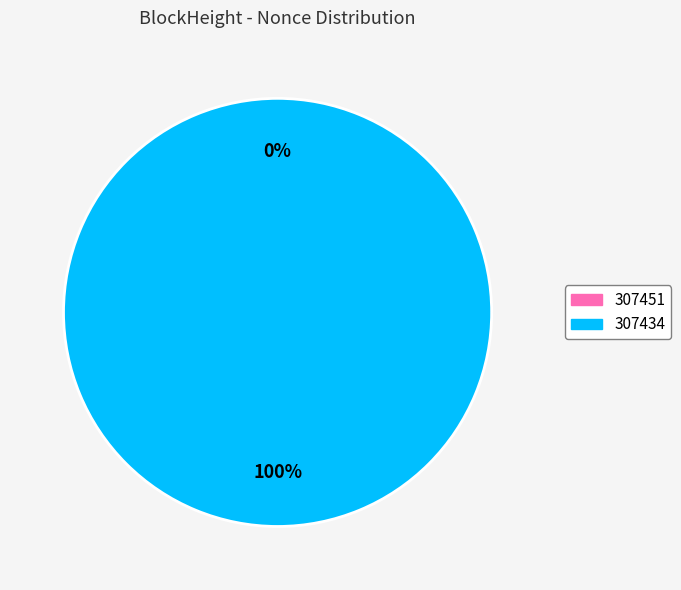

To the nearest percent, what is the difference between the 307451 and 307434 slice percentages?

100%